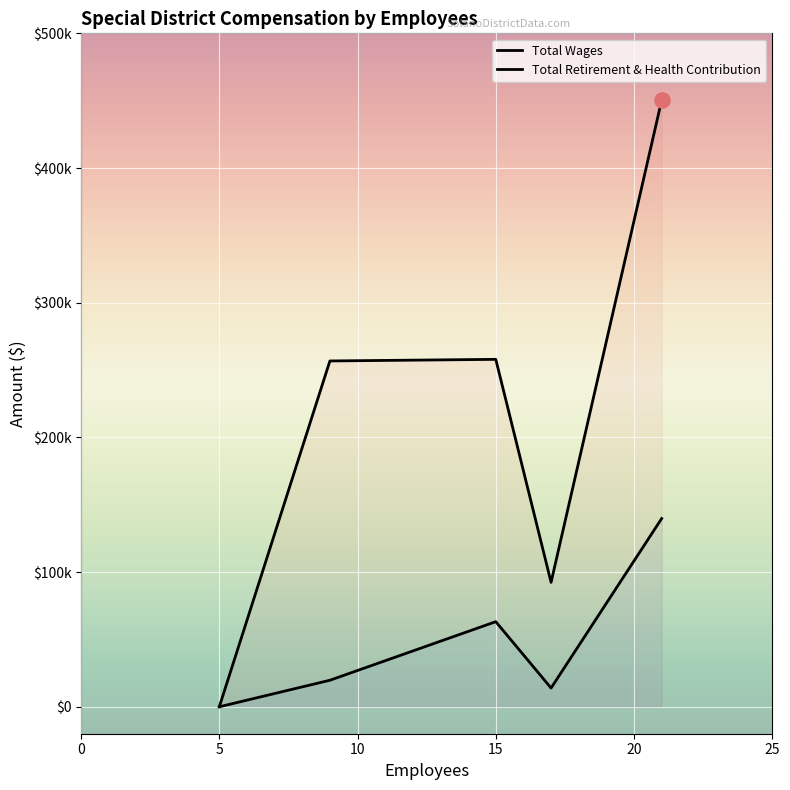

Which series reaches the minimum Y coordinate?

Total Wages